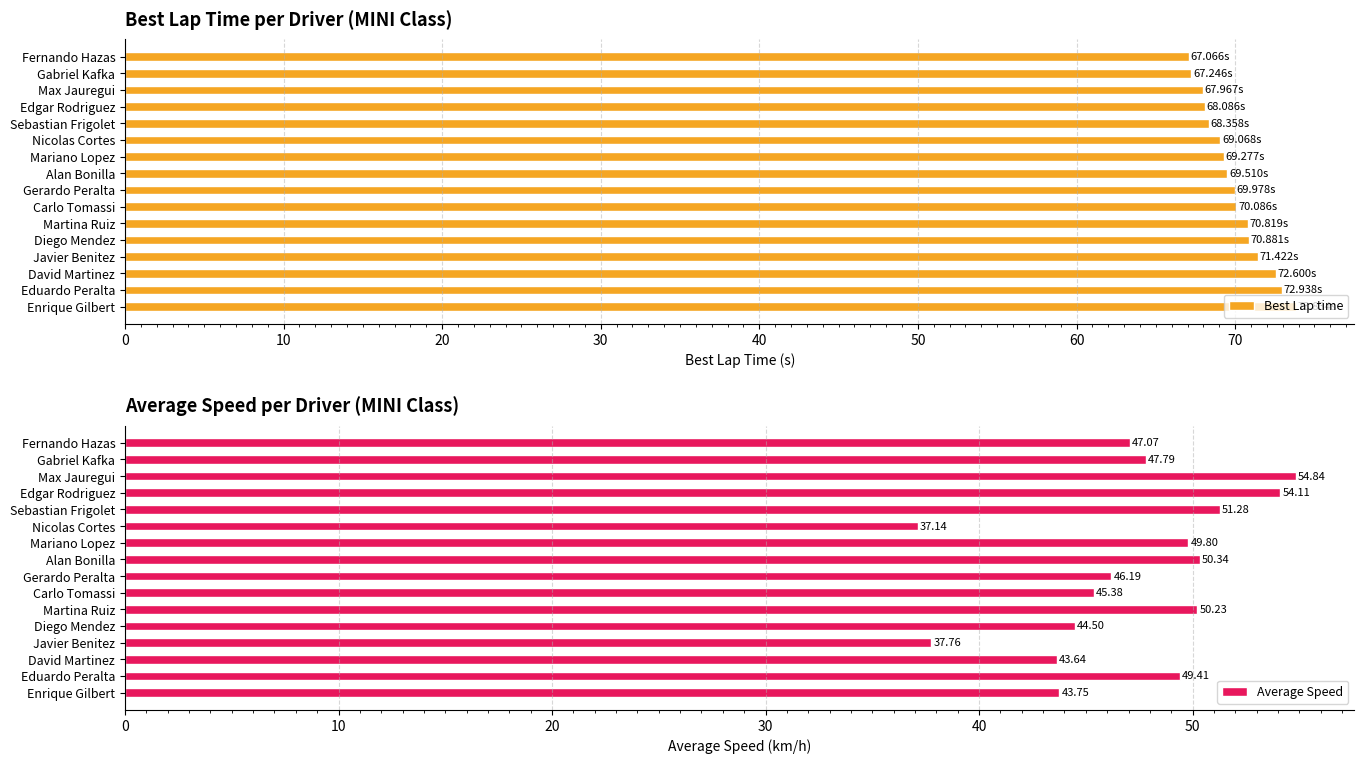

What is the difference between the maximum and minimum values in the Average Speed series?

17.7